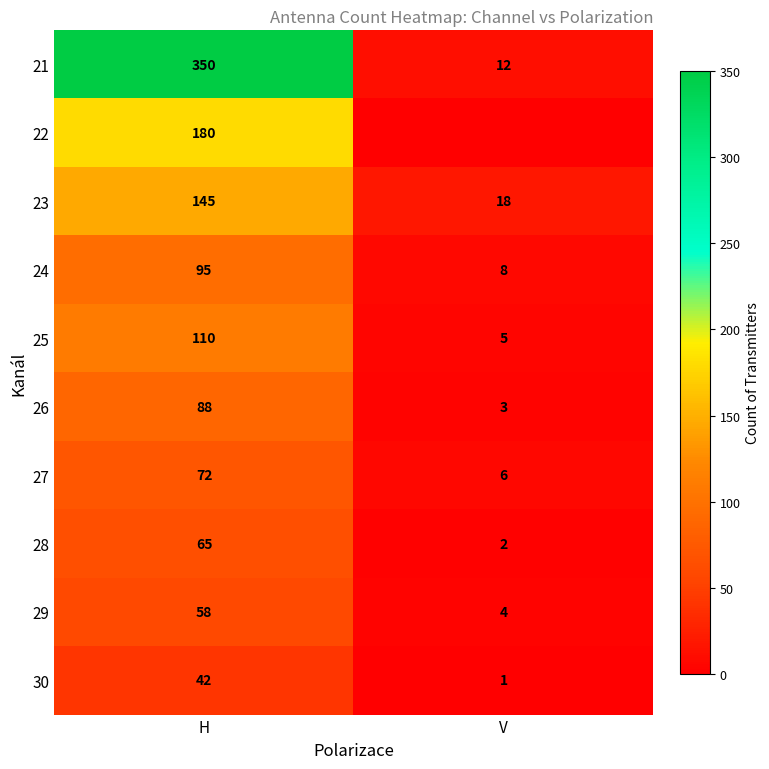

What is the sum of the 29 values at V and H?

62